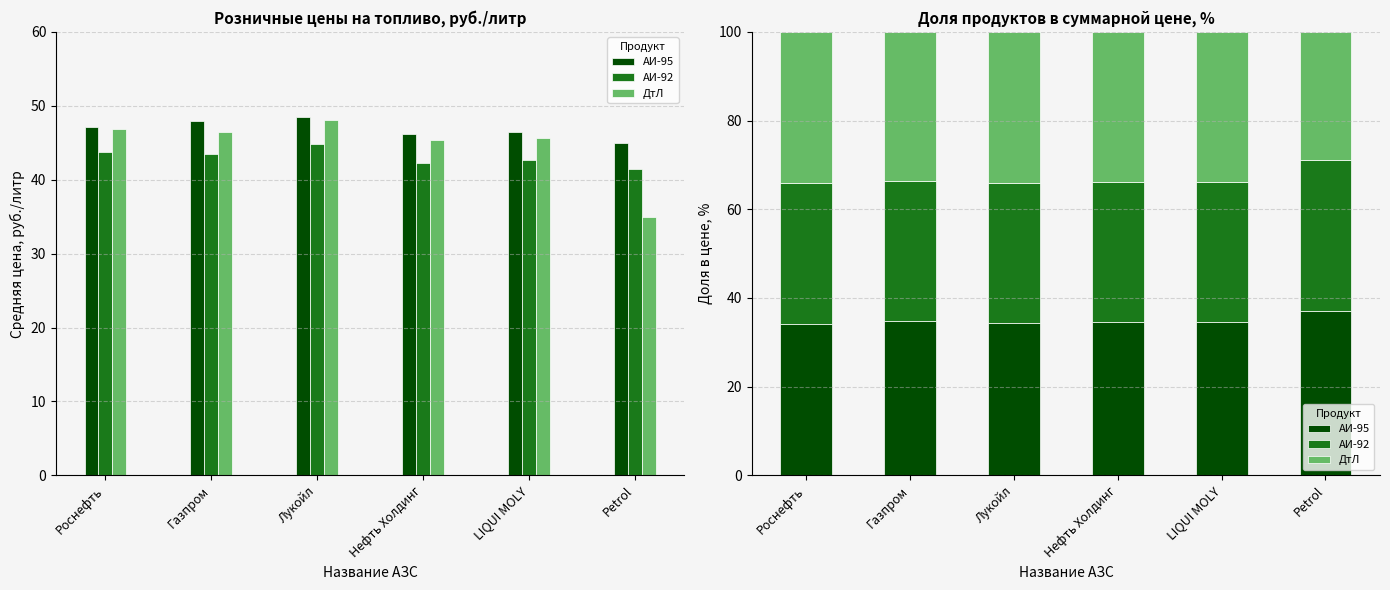

Rank the series by their average value, from highest to lowest.

АИ-95, ДтЛ, АИ-92